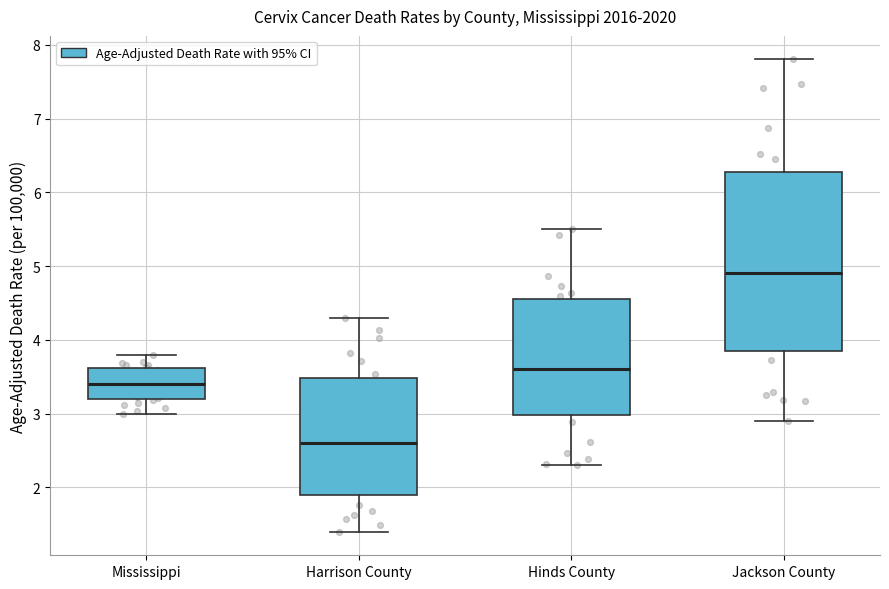

Where is the lower edge of the box for Hinds County on the y-axis? The values are not printed on the chart, so give them approximately, as read against the axis.

3.0